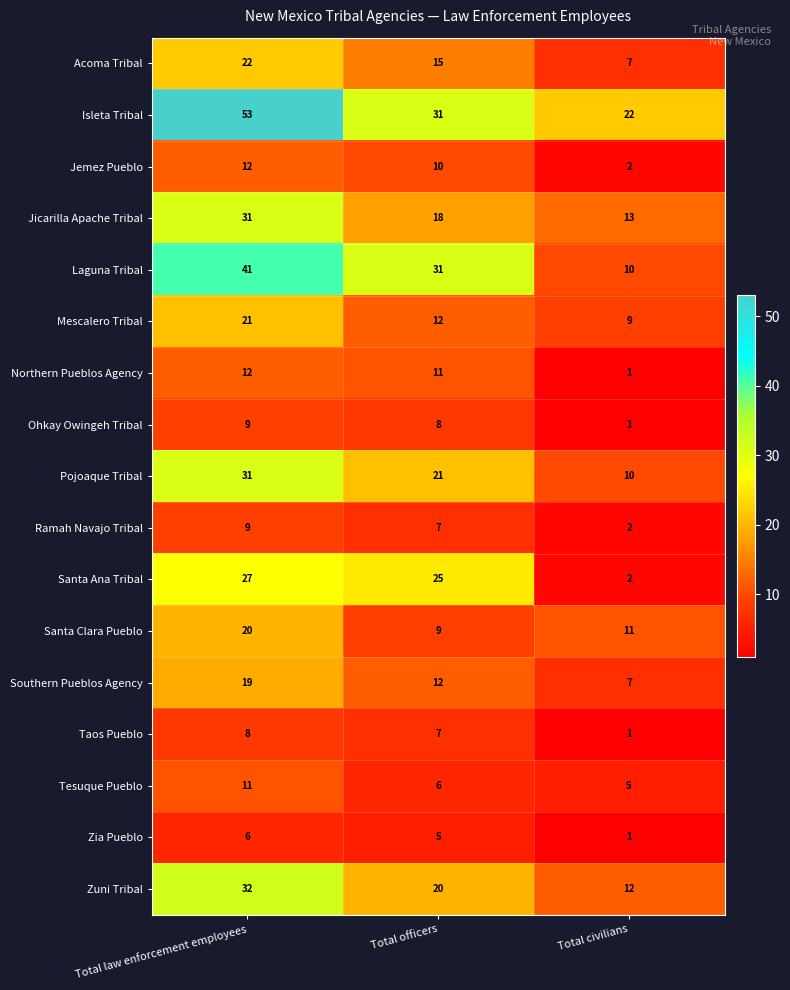

The Santa Ana Tribal series shows 14 at Total officers. True or false?

False